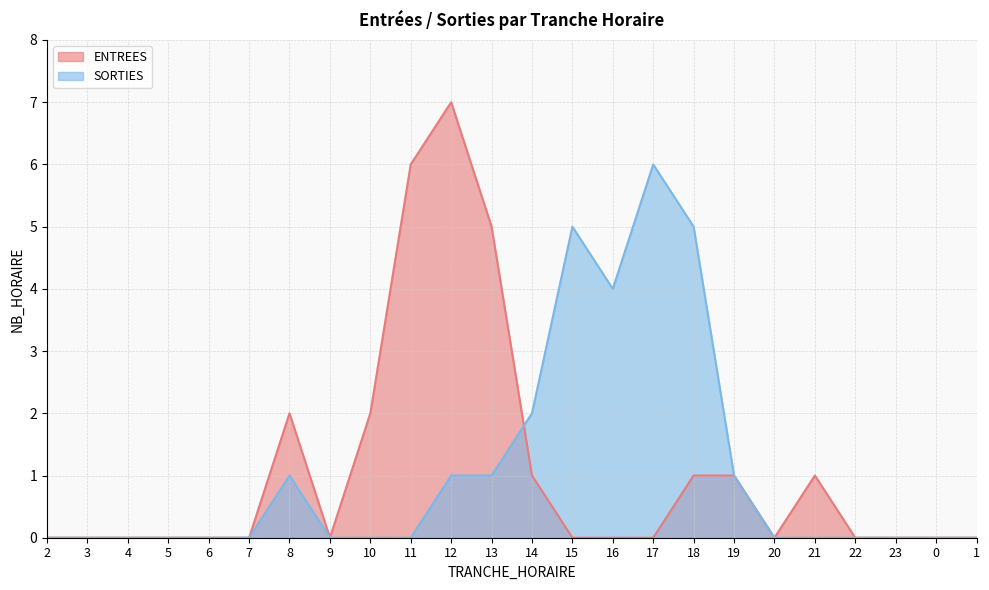

What position from the right is 4?

22